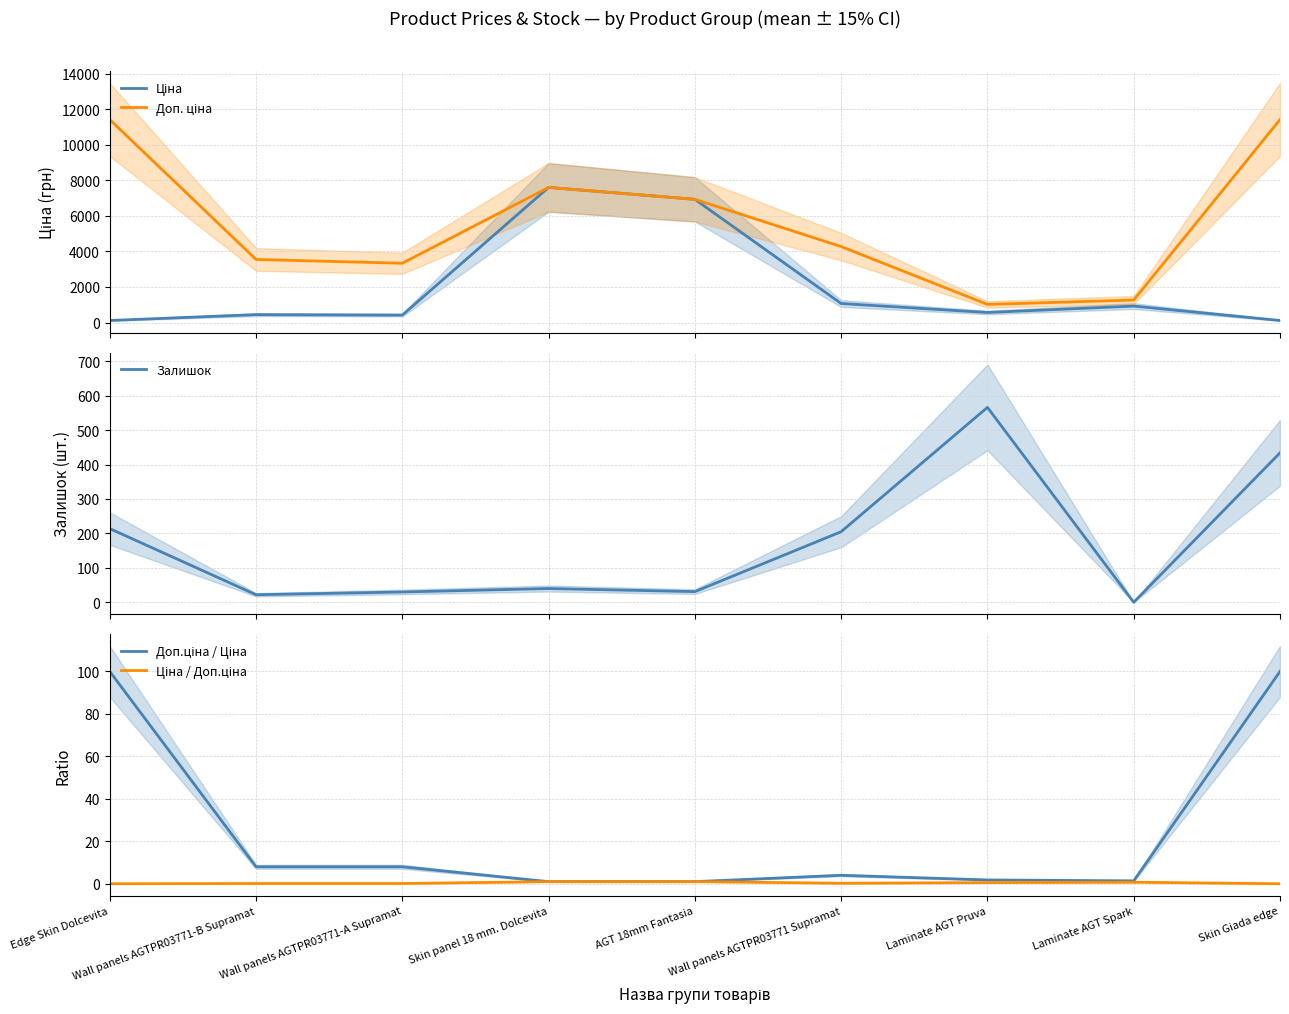

Between Wall panels AGTPR03771-A Supramat and Skin Giada edge, which series saw the biggest shift?

Доп. ціна